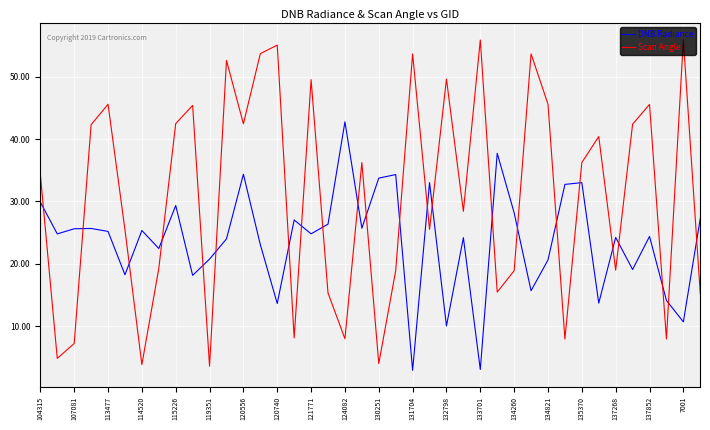

Which series has the largest range (max minus min)?

Scan Angle